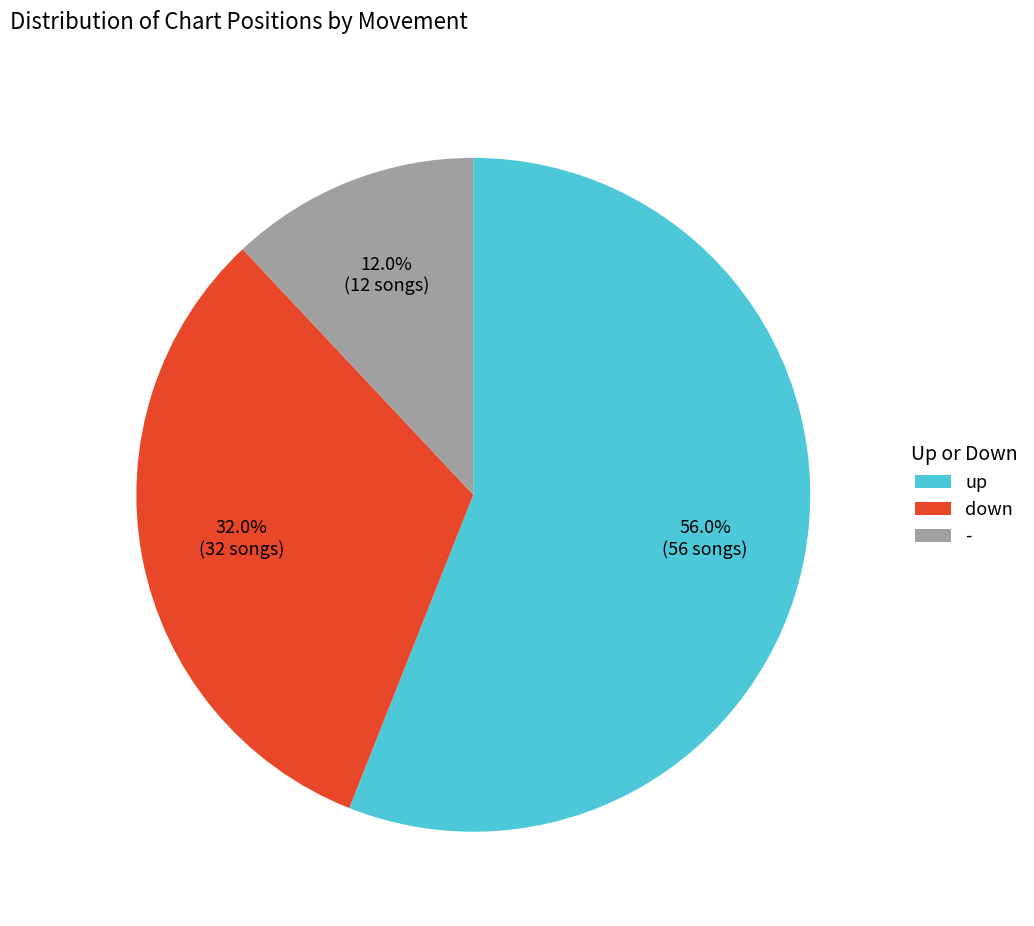

The up slice represents 56% of the pie. True or false?

True